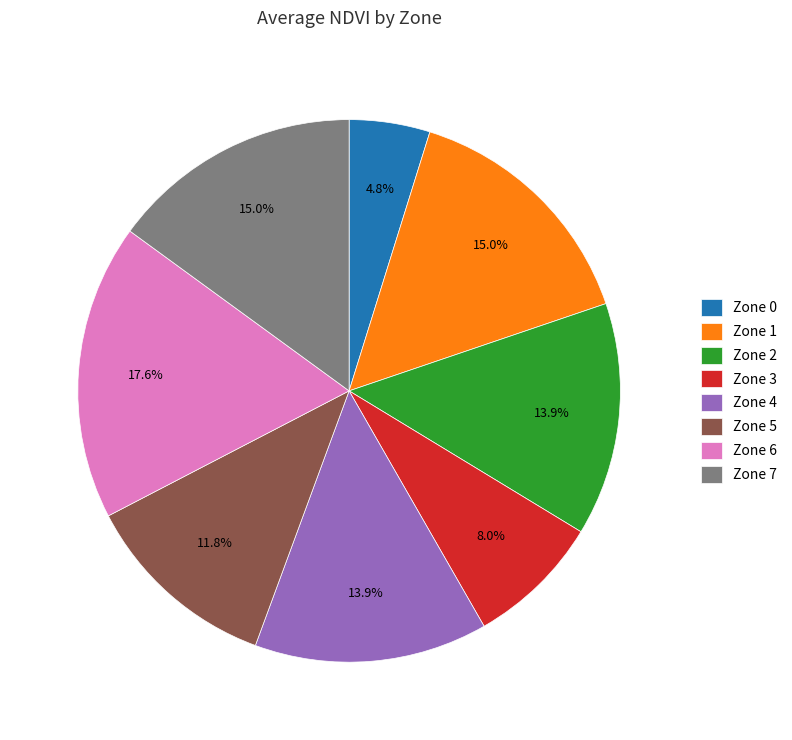

Count the number of slices in the pie.

8